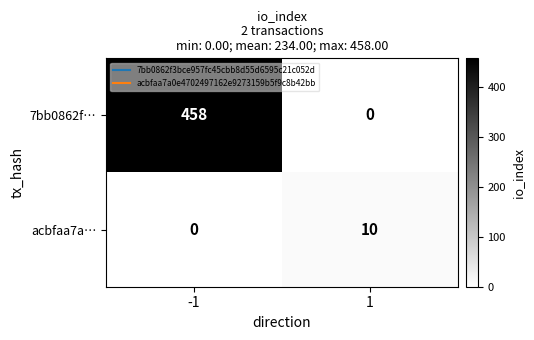

What is the spread (max minus min) of values at 1?

10